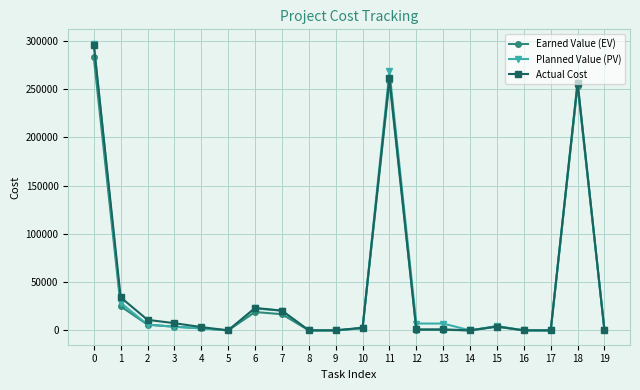

What is the sum of all Actual Cost values?

923304.6